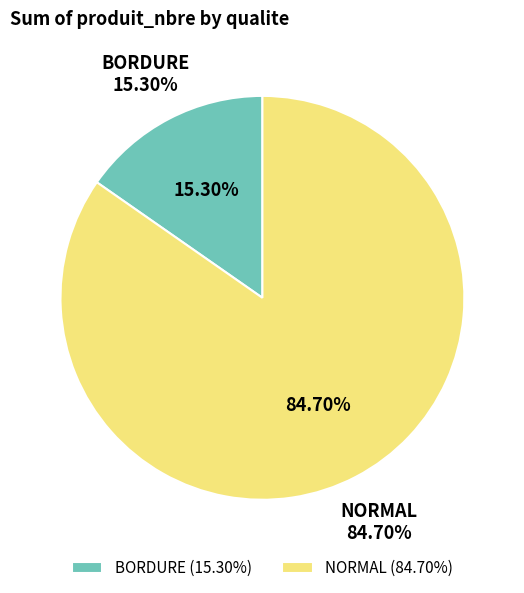

Does 0 account for over 50% of the chart?

No